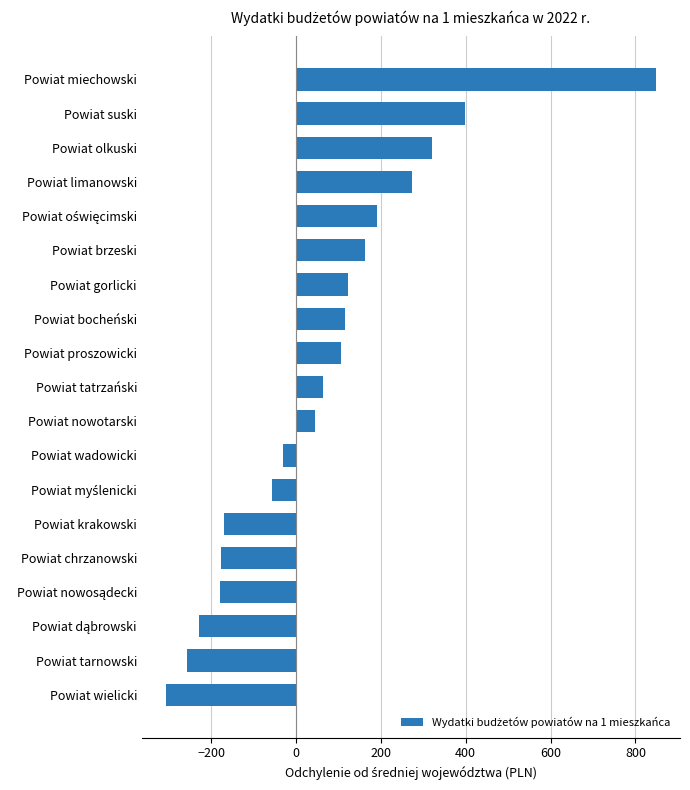

What is the maximum value shown in the chart?

847.5